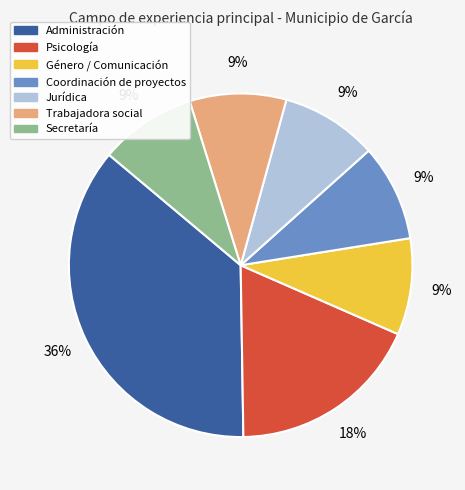

Does any single category account for the majority?

No